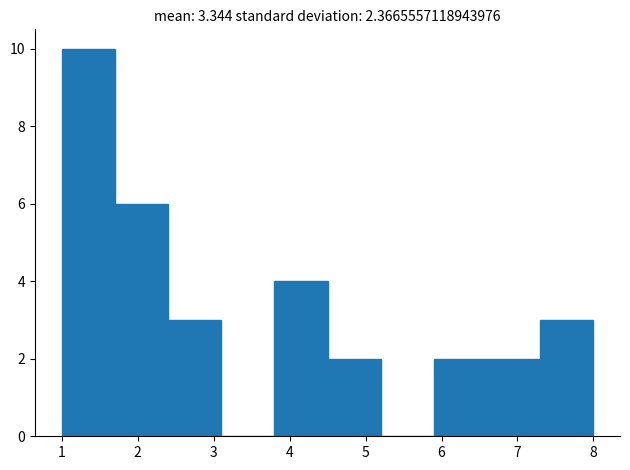

How tall is the bar that spans 5.9 to 6.6 on the x-axis? The values are not printed on the chart, so give them approximately, as read against the axis.

2